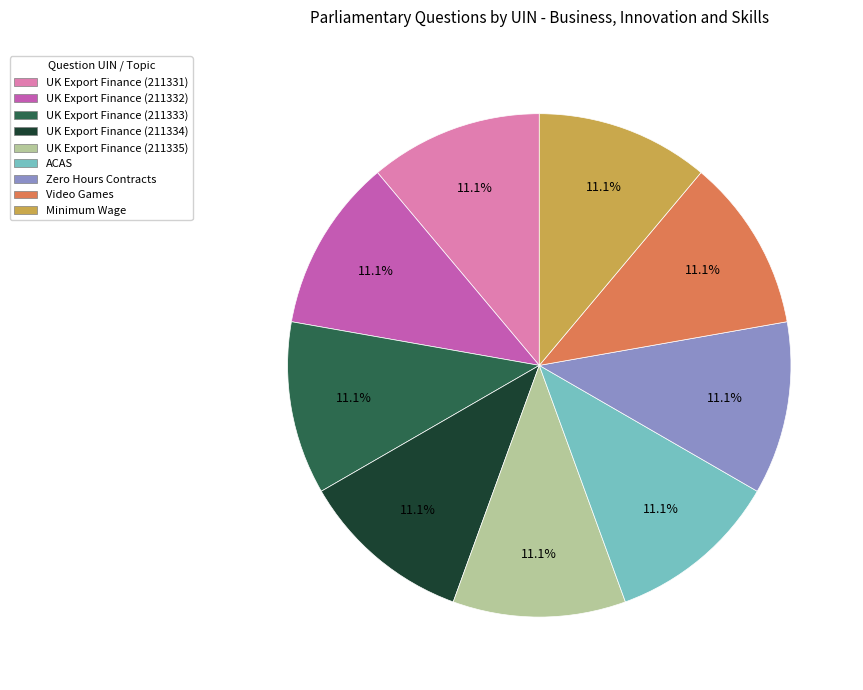

Is the sum of UK Export Finance (211332) and Video Games greater than half?

No